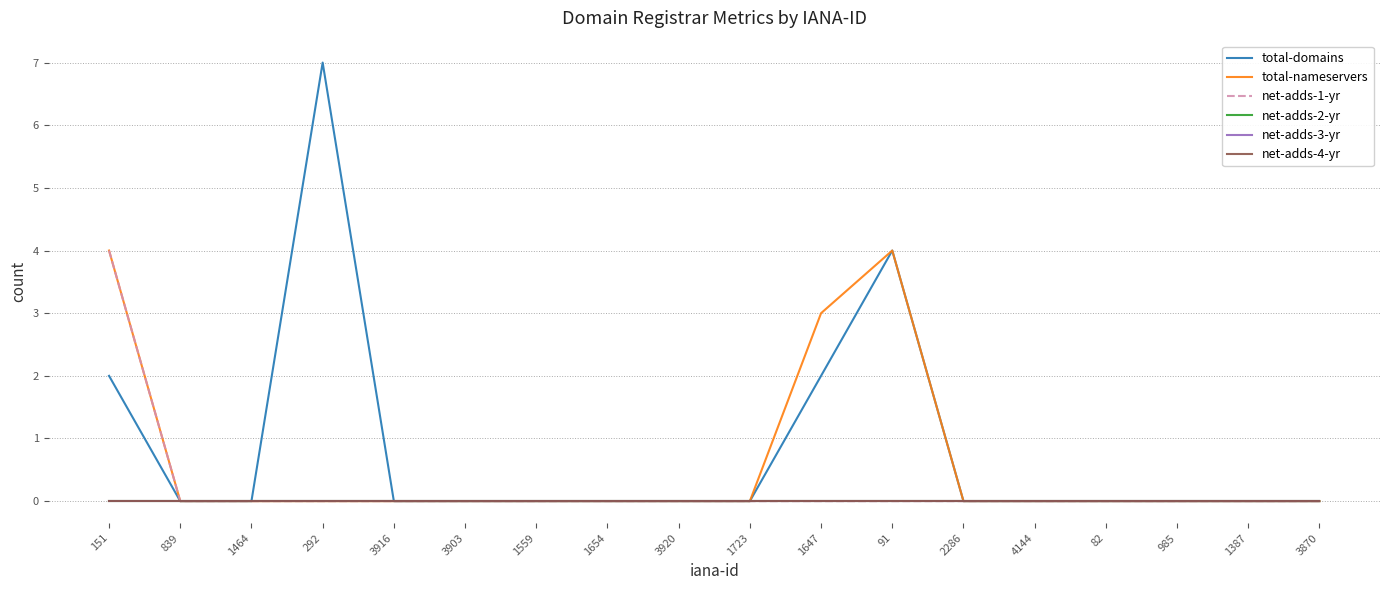

Which has a higher value, 82 or 3870?

82